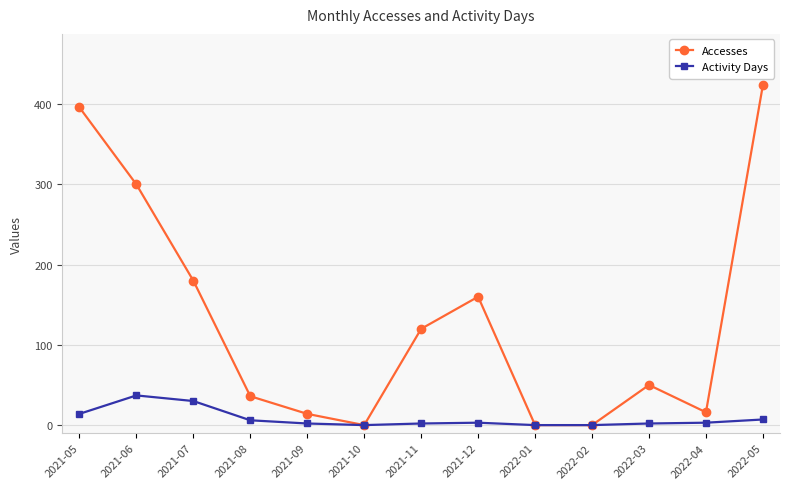

At how many categories does at least one series exceed 256?

3